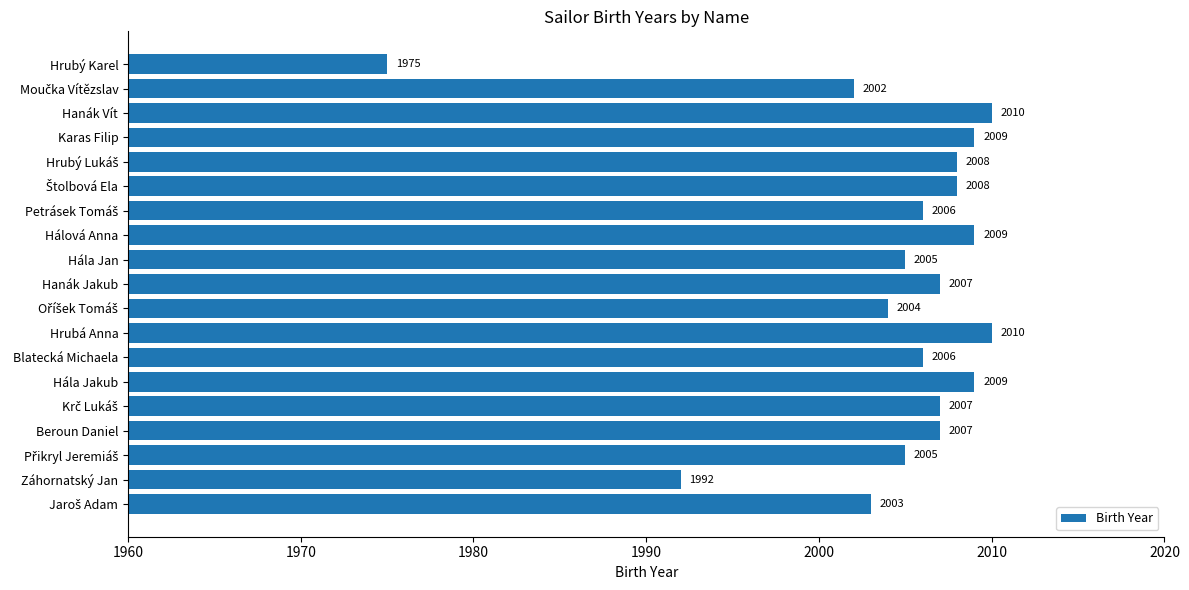

What is the difference between the maximum and second lowest values?

18